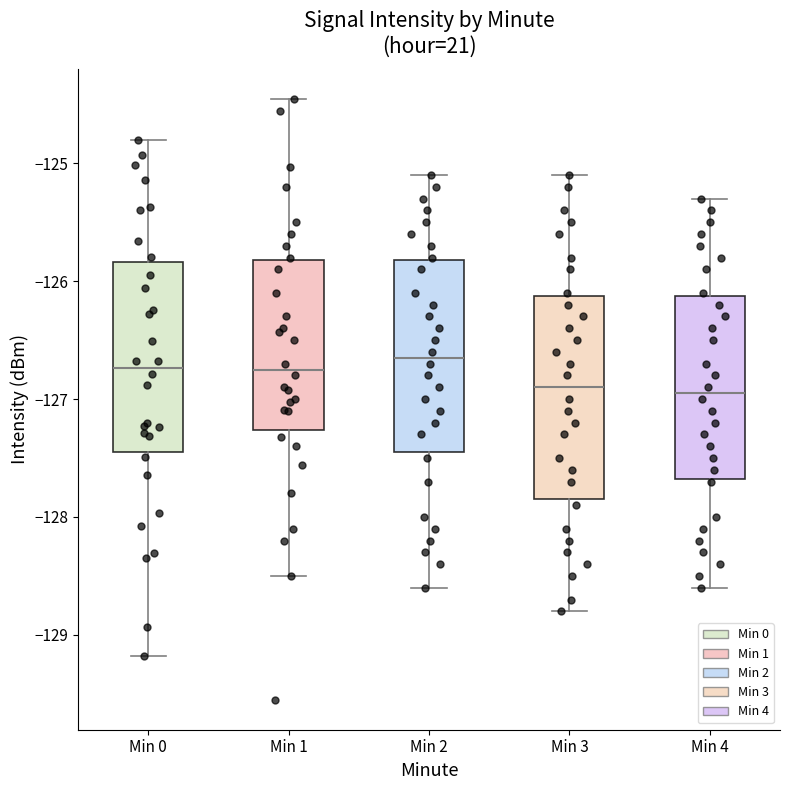

Reading left to right, transcribe this box plot: for each box, give where its median line is, the range the box spans, and where its two whiskers end, as read against the y-axis. The values are not printed on the chart, so give them approximately, as read against the axis.

Min 0: median -126.7, box -127.4 to -125.8, whiskers -129.2 to -124.8
Min 1: median -126.7, box -127.3 to -125.8, whiskers -128.5 to -124.5
Min 2: median -126.6, box -127.4 to -125.8, whiskers -128.6 to -125.1
Min 3: median -126.9, box -127.8 to -126.1, whiskers -128.8 to -125.1
Min 4: median -126.9, box -127.7 to -126.1, whiskers -128.6 to -125.3